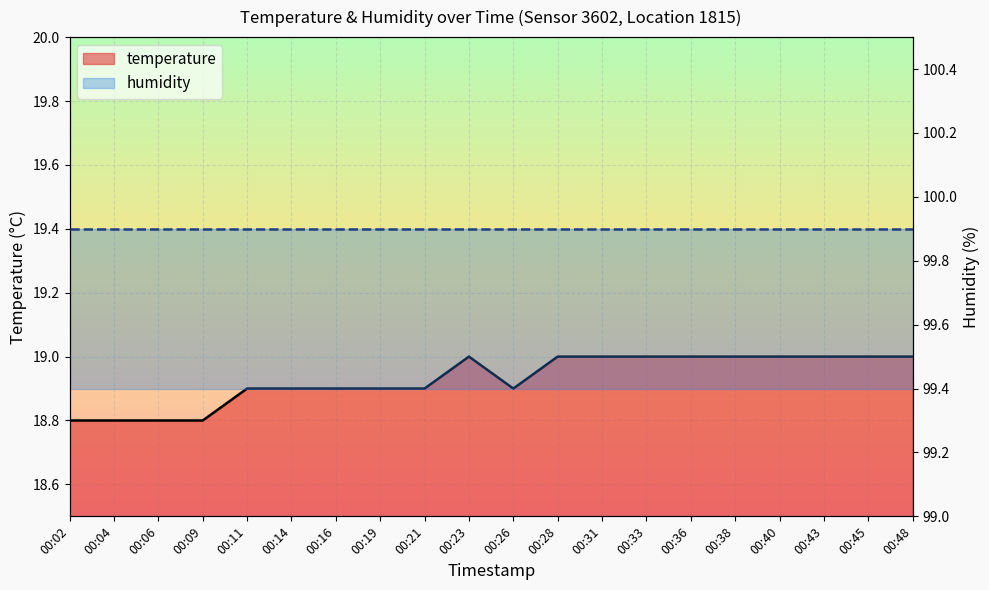

What is the value of the humidity point at the 7th from the left?

99.9